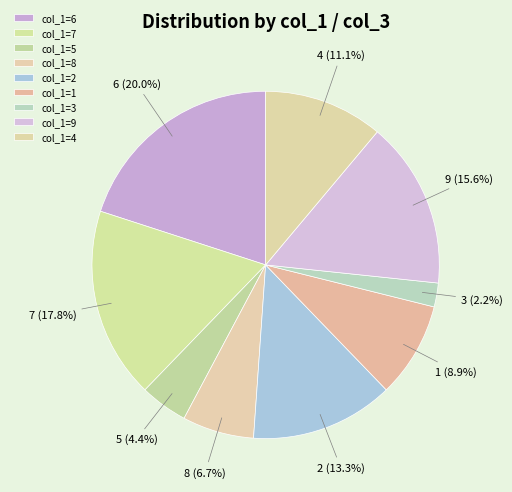

Count the number of slices in the pie.

9